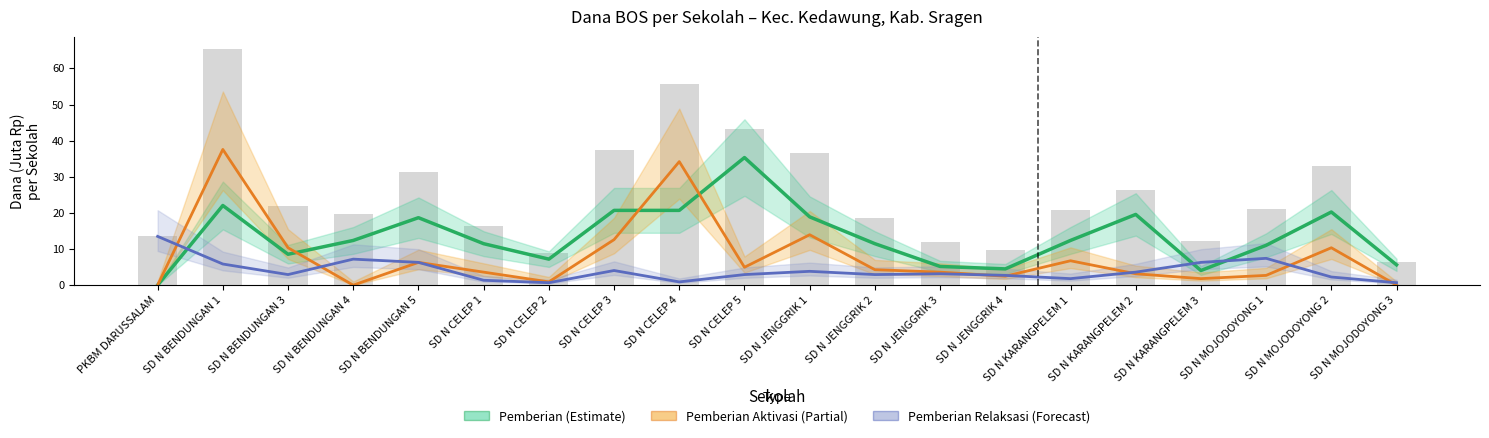

At which label does Dana Disalurkan (raw) reach its minimum?

SD N MOJODOYONG 3